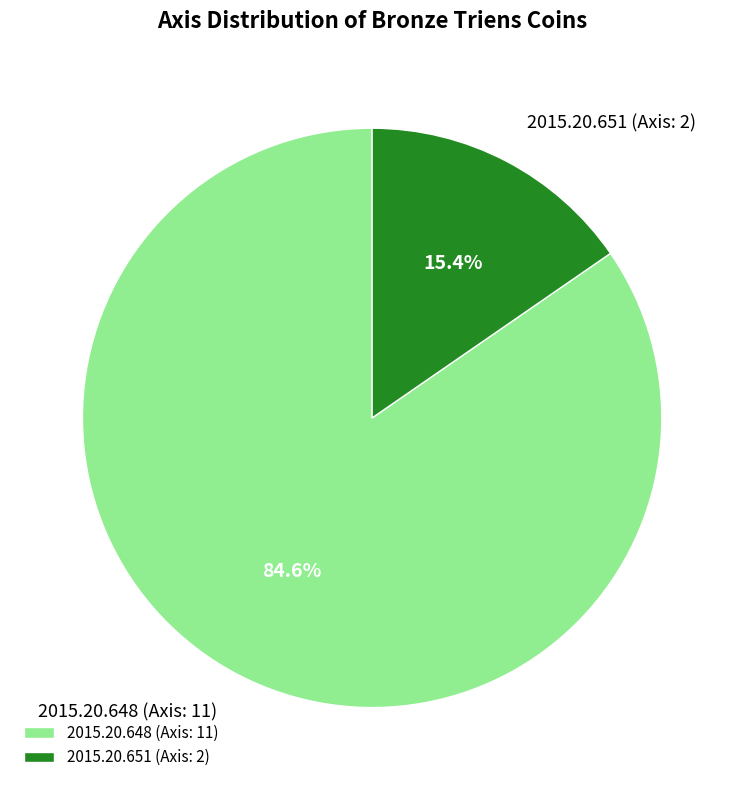

Is it true that 2015.20.648 (Axis: 11) is 85% of the pie?

True